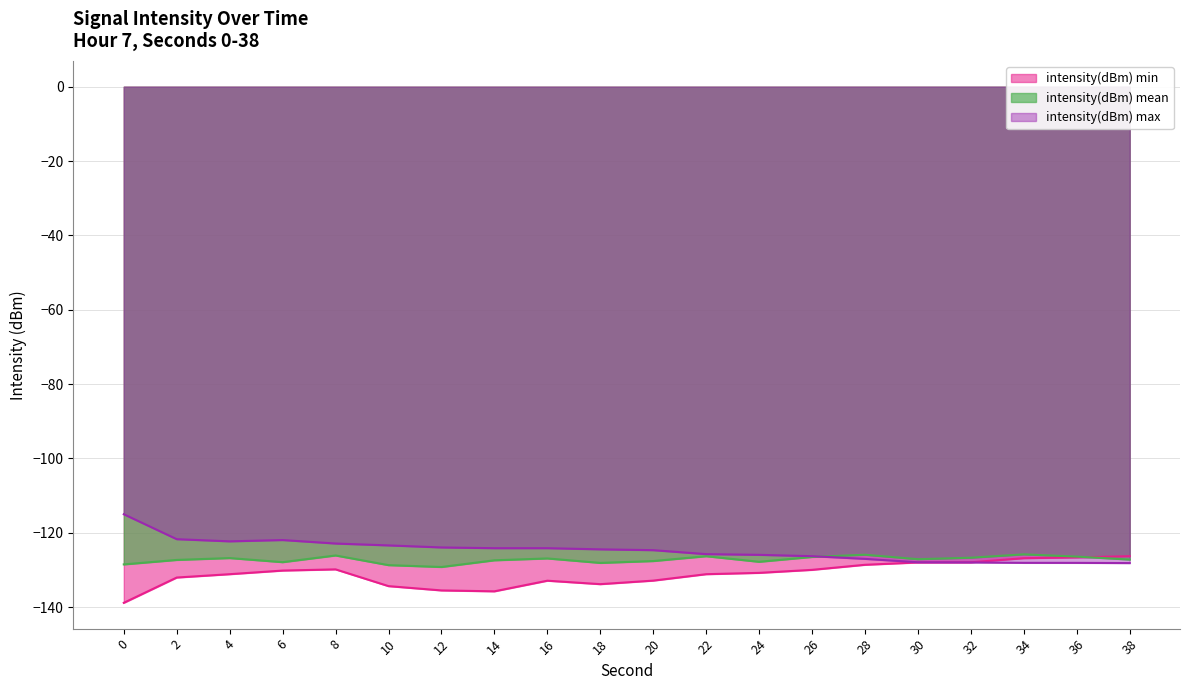

Reading right to left, transcribe all the data shown in this chart.

intensity(dBm) min: -126.3	-126.6	-126.8	-127.9	-128.0	-128.6	-130.0	-130.8	-131.1	-132.9	-133.8	-132.9	-135.7	-135.5	-134.3	-129.8	-130.2	-131.1	-132.0	-138.8
intensity(dBm) mean: -127.2	-126.4	-125.8	-126.7	-127.1	-125.9	-126.5	-127.8	-126.3	-127.6	-128.1	-126.9	-127.4	-129.2	-128.7	-126.1	-127.9	-126.8	-127.3	-128.5
intensity(dBm) max: -128.1	-128.1	-128.1	-128.0	-127.9	-127.0	-126.3	-125.9	-125.7	-124.7	-124.4	-124.1	-124.1	-123.9	-123.4	-122.9	-122.0	-122.3	-121.7	-115.0